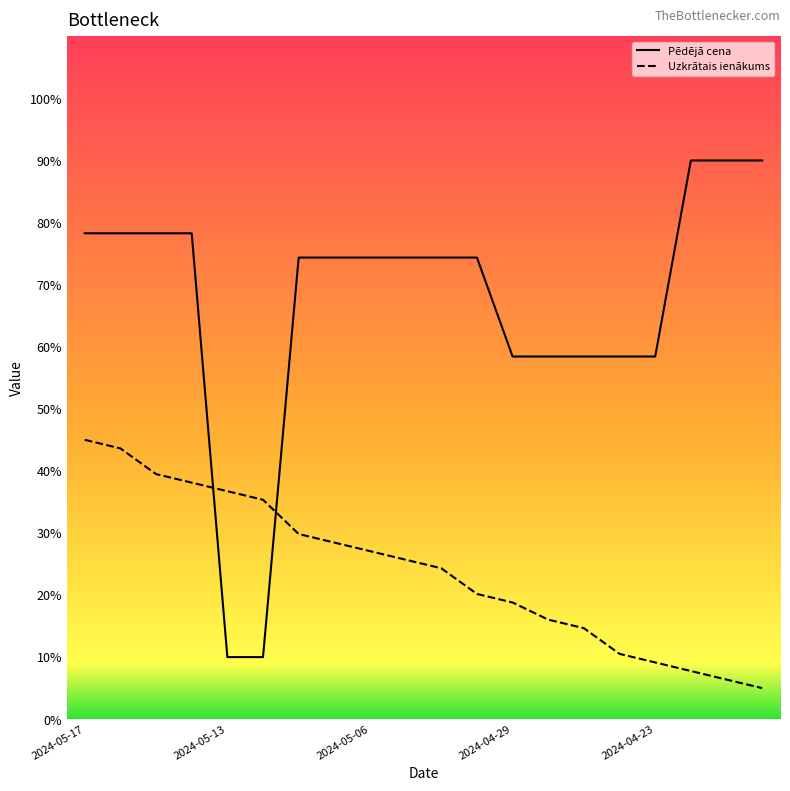

Which series has the largest total across all categories?

Pēdējā cena